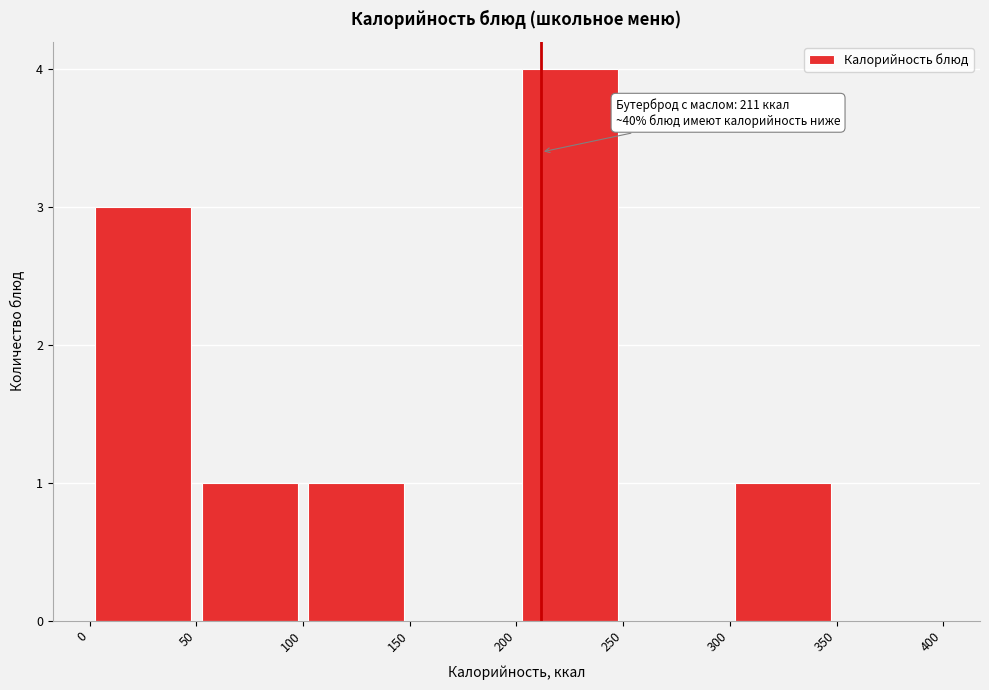

Over which range of the x-axis is the bar tallest?

200 to 250